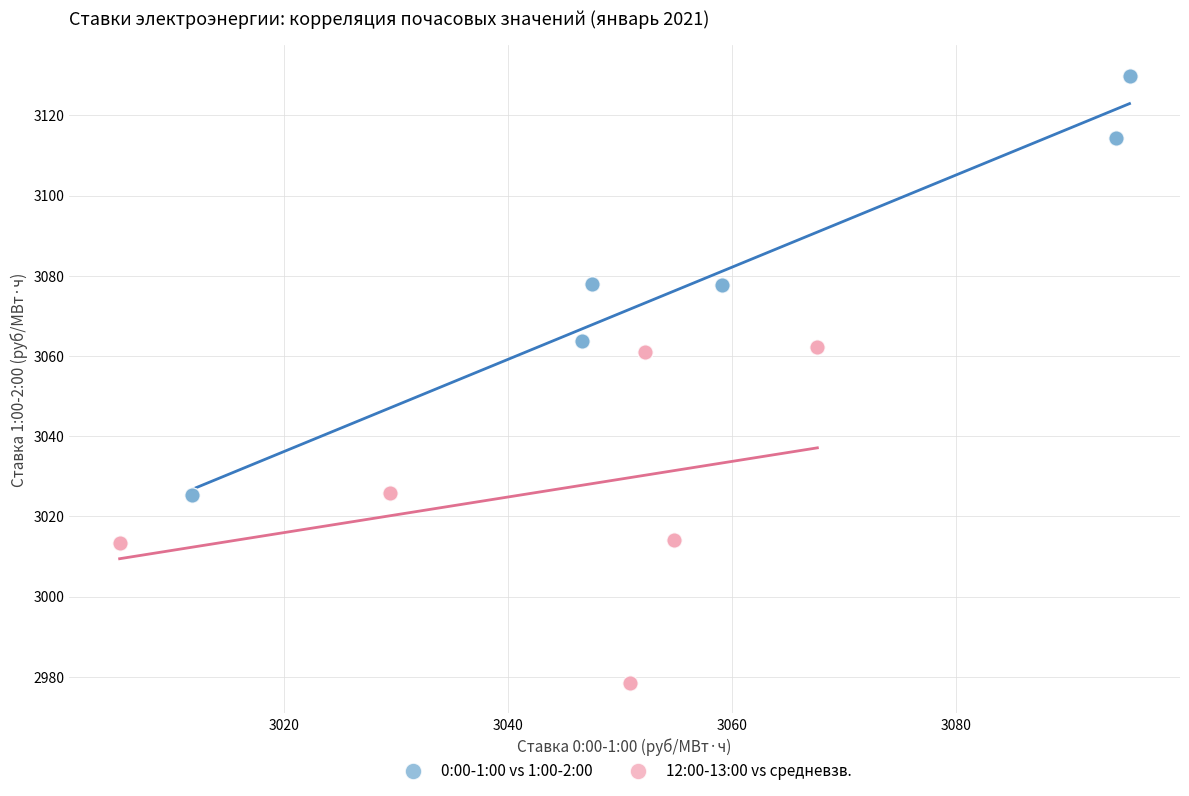

What are all the series names shown in the legend?

0:00-1:00 vs 1:00-2:00, 12:00-13:00 vs средневзв.